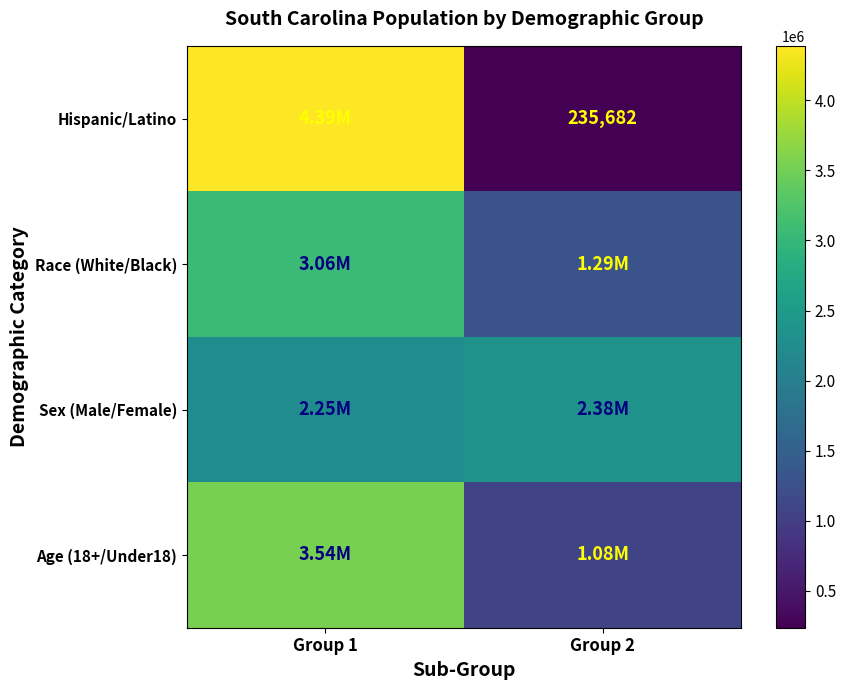

How many distinct data groups are displayed?

4